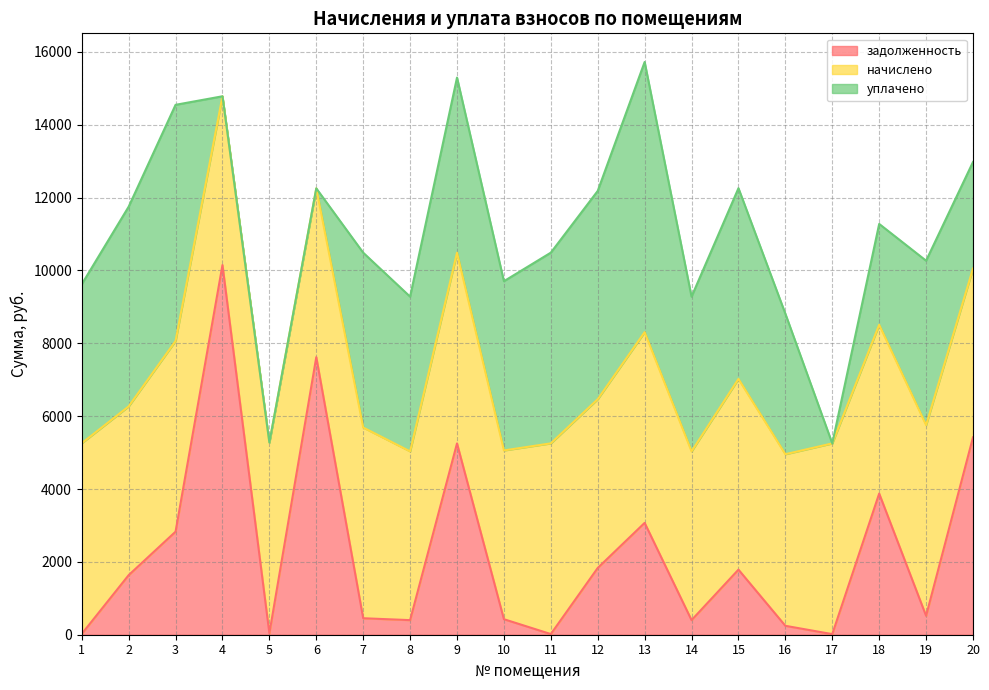

Between 4 and 2, which is larger?

4